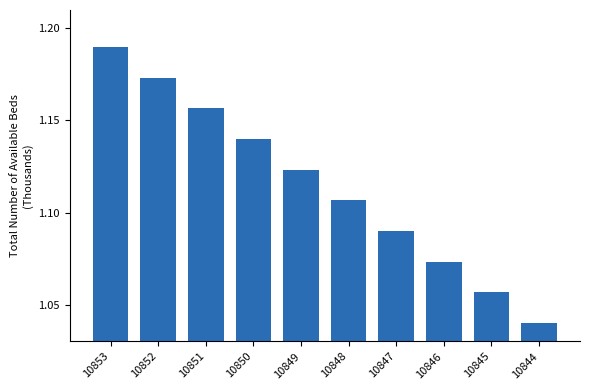

Is it true that the value at 10852 is 0.7?

False